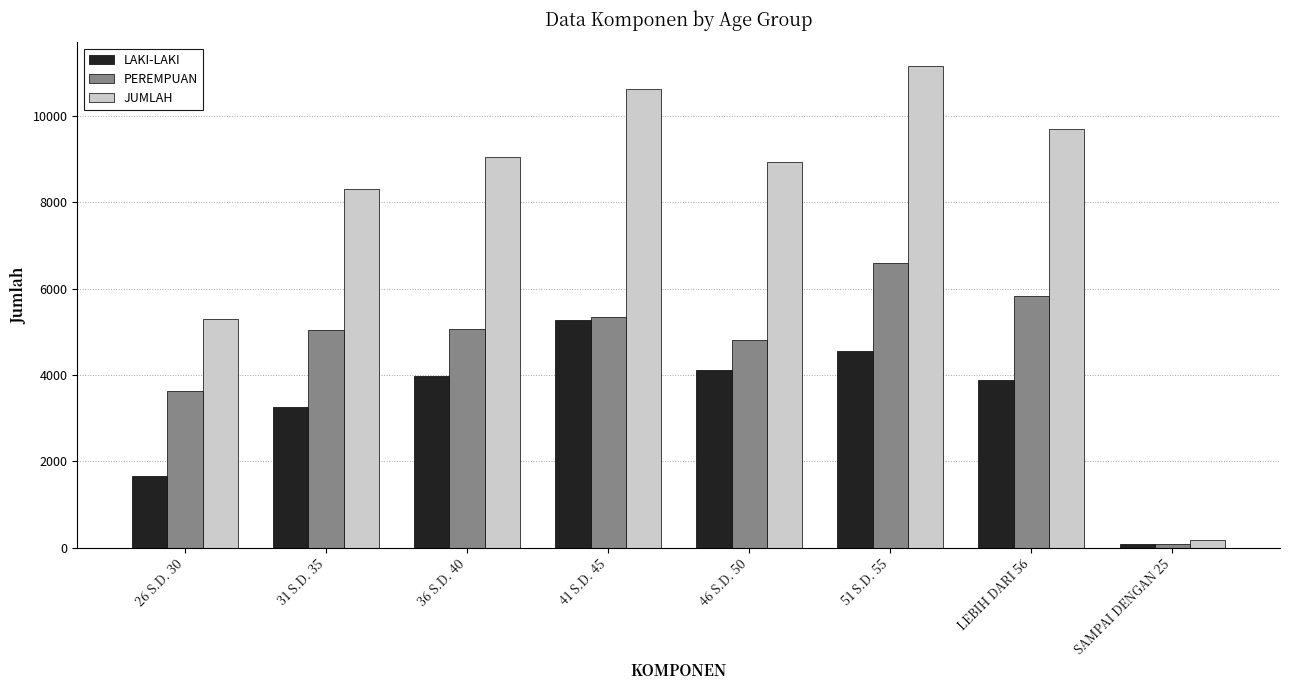

What is the label of the 3rd bar from the left?

36 S.D. 40